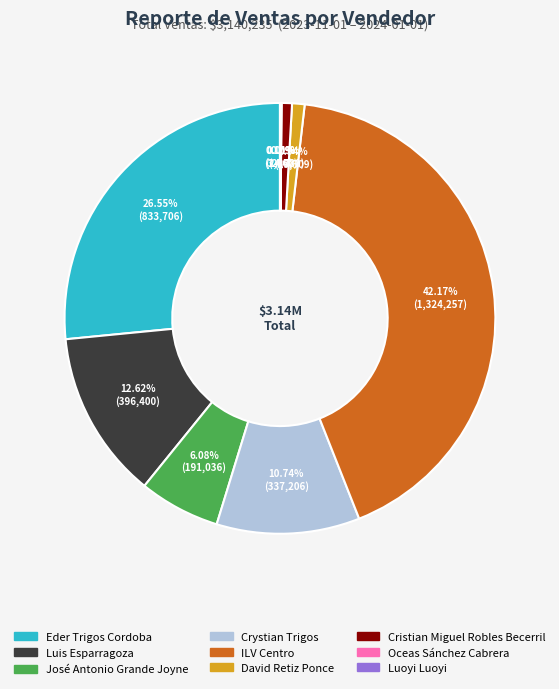

To the nearest percent, what percentage of the pie is David Retiz Ponce?

1%